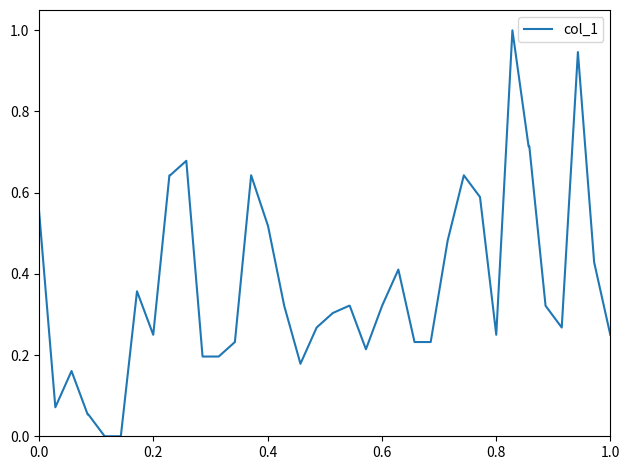

What is the difference between the maximum and minimum values?

1.0